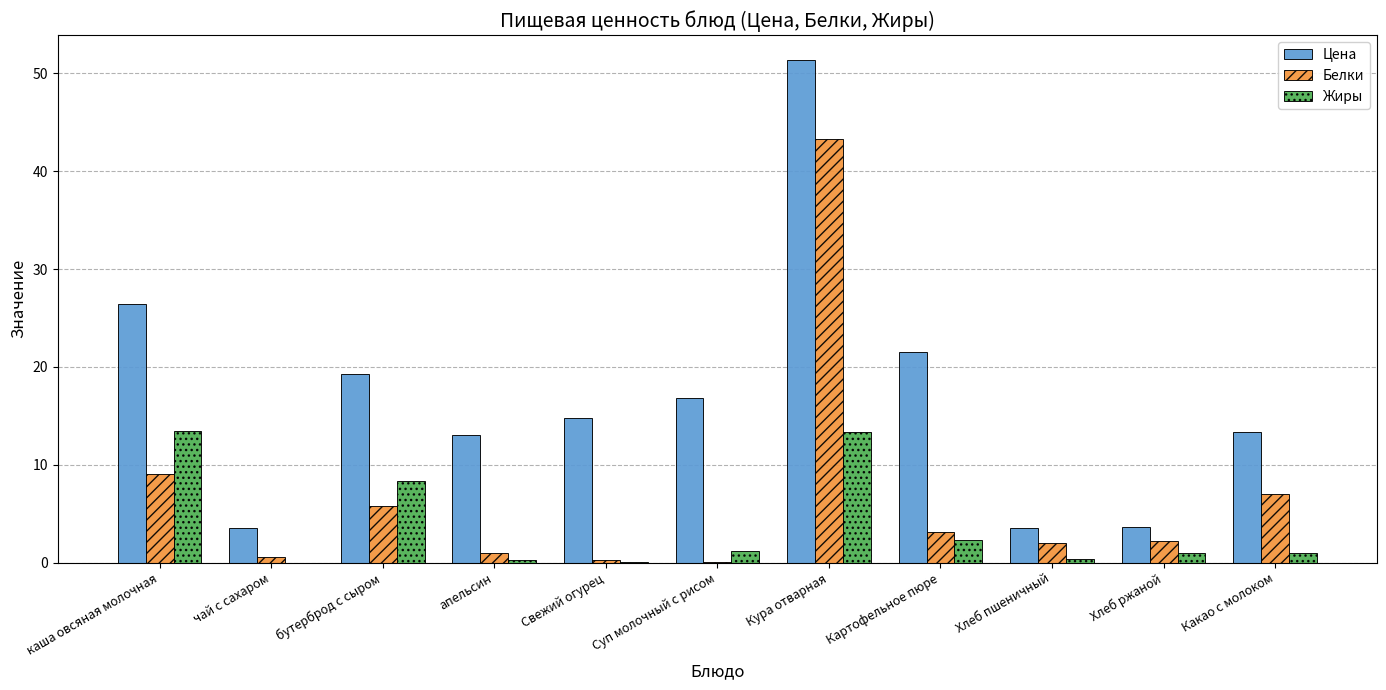

What is the sum of the Цена values at каша овсяная молочная and Кура отварная?

77.8